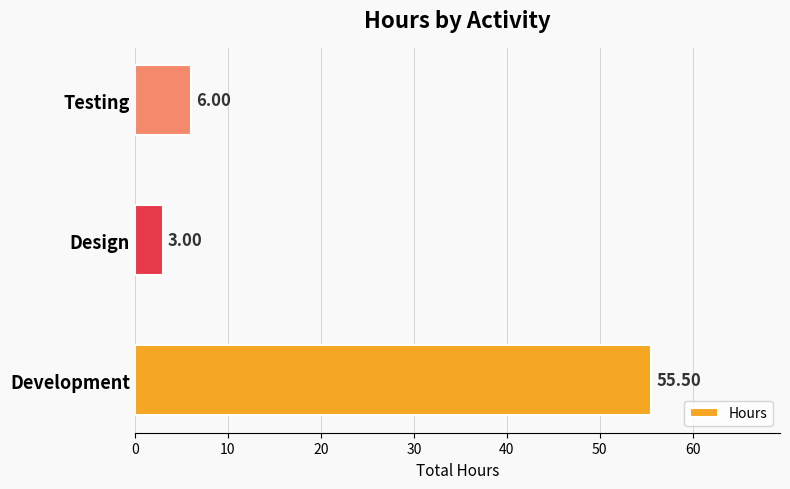

Which has a higher value, Development or Testing?

Development